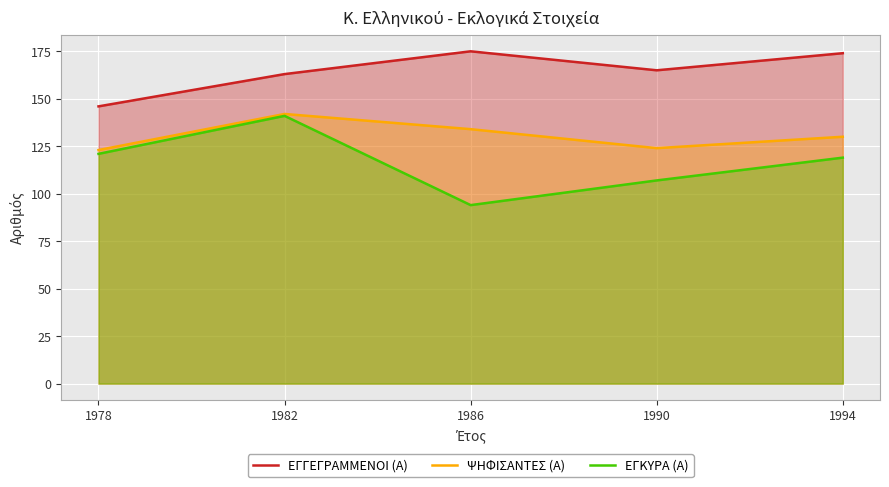

True or false: ΨΗΦΙΣΑΝΤΕΣ (Α) and ΕΓΓΕΓΡΑΜΜΕΝΟΙ (Α) cross at least once.

False